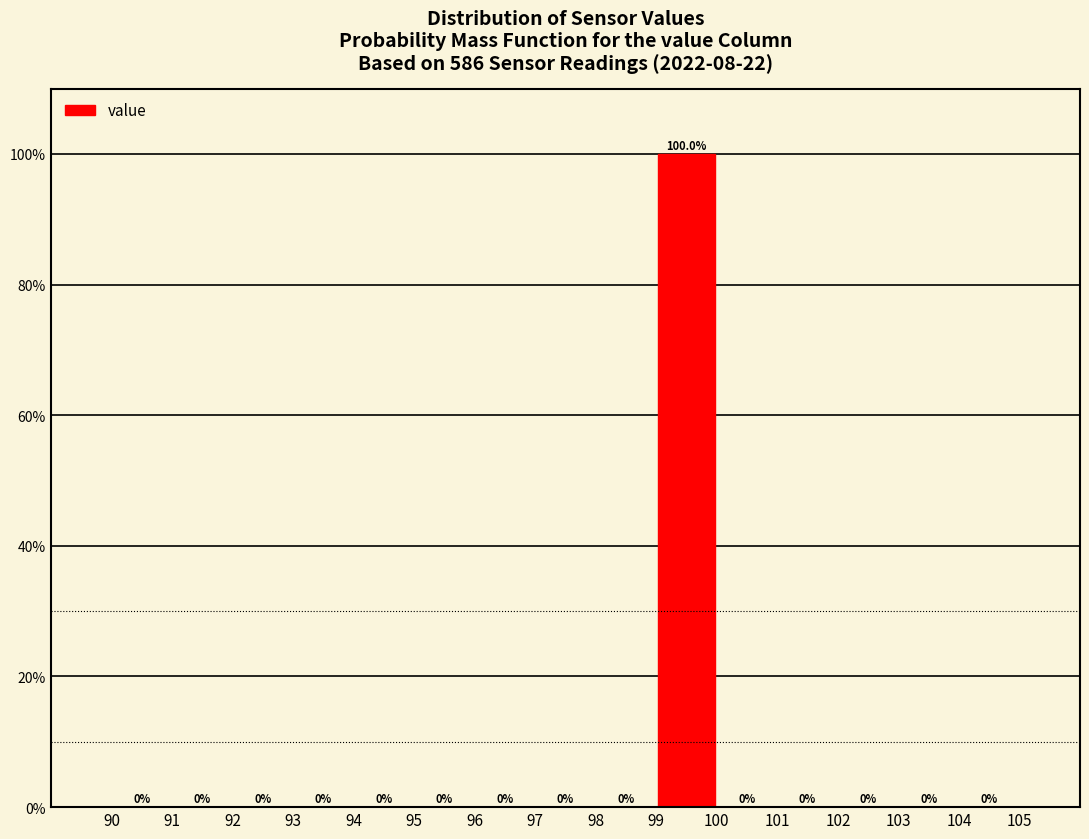

Over which range of the x-axis is the bar tallest?

99 to 100